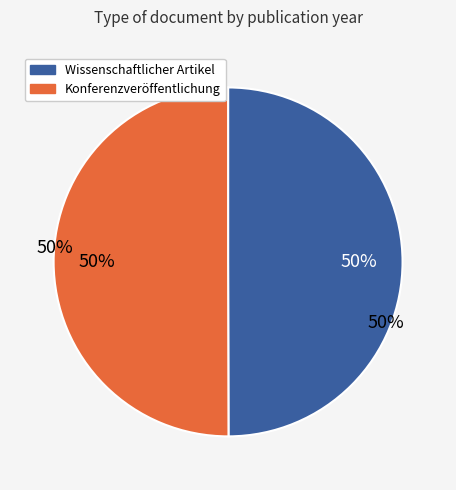

Count the number of slices in the pie.

2